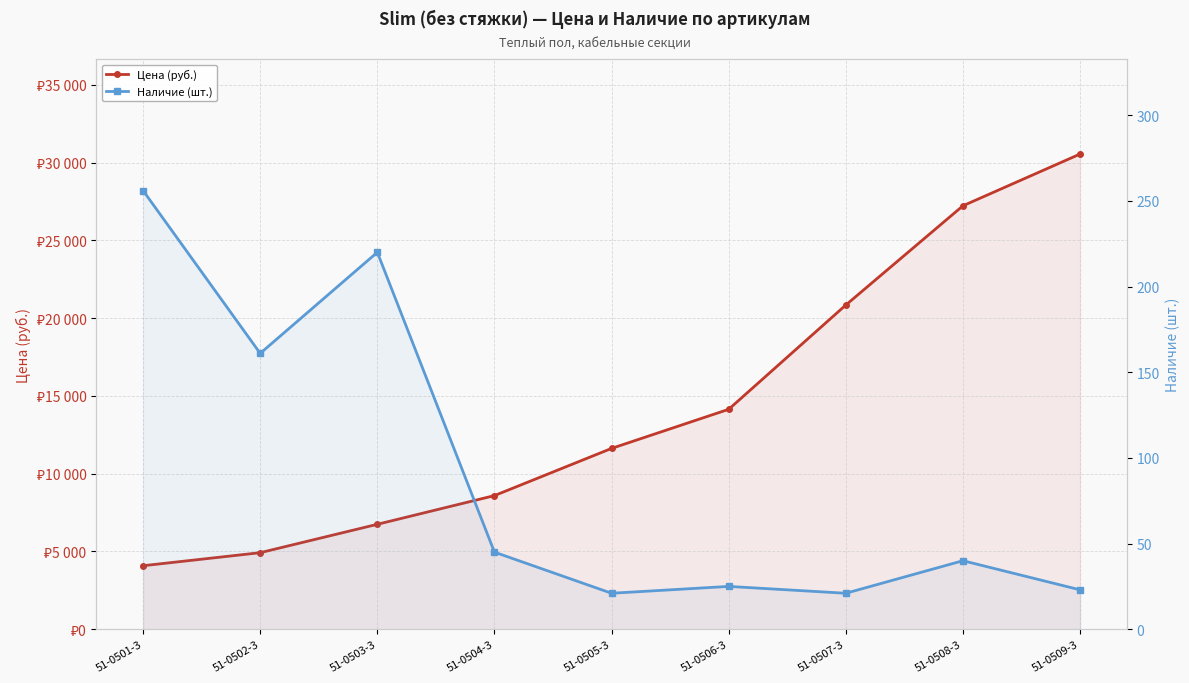

What are all the series names shown in the legend?

Цена (руб.), Наличие (шт.)